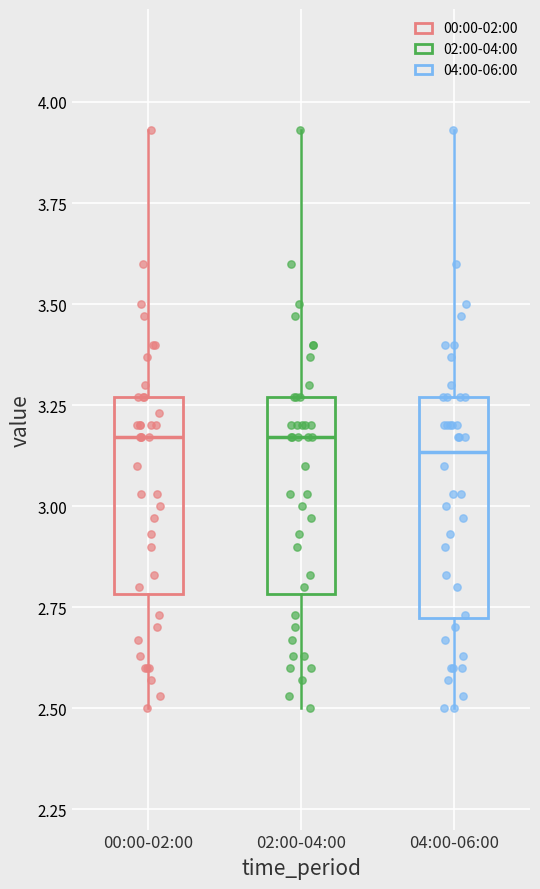

Where does the median line of the box for 00:00-02:00 sit on the y-axis? The values are not printed on the chart, so give them approximately, as read against the axis.

3.15